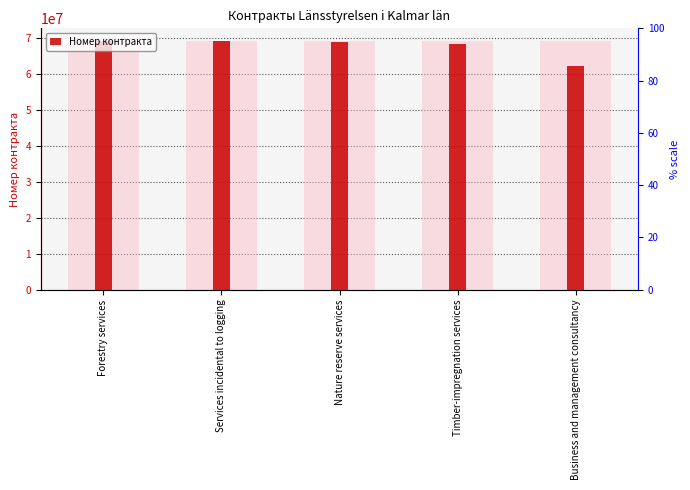

At which label does the data first exceed 68881243?

Forestry services